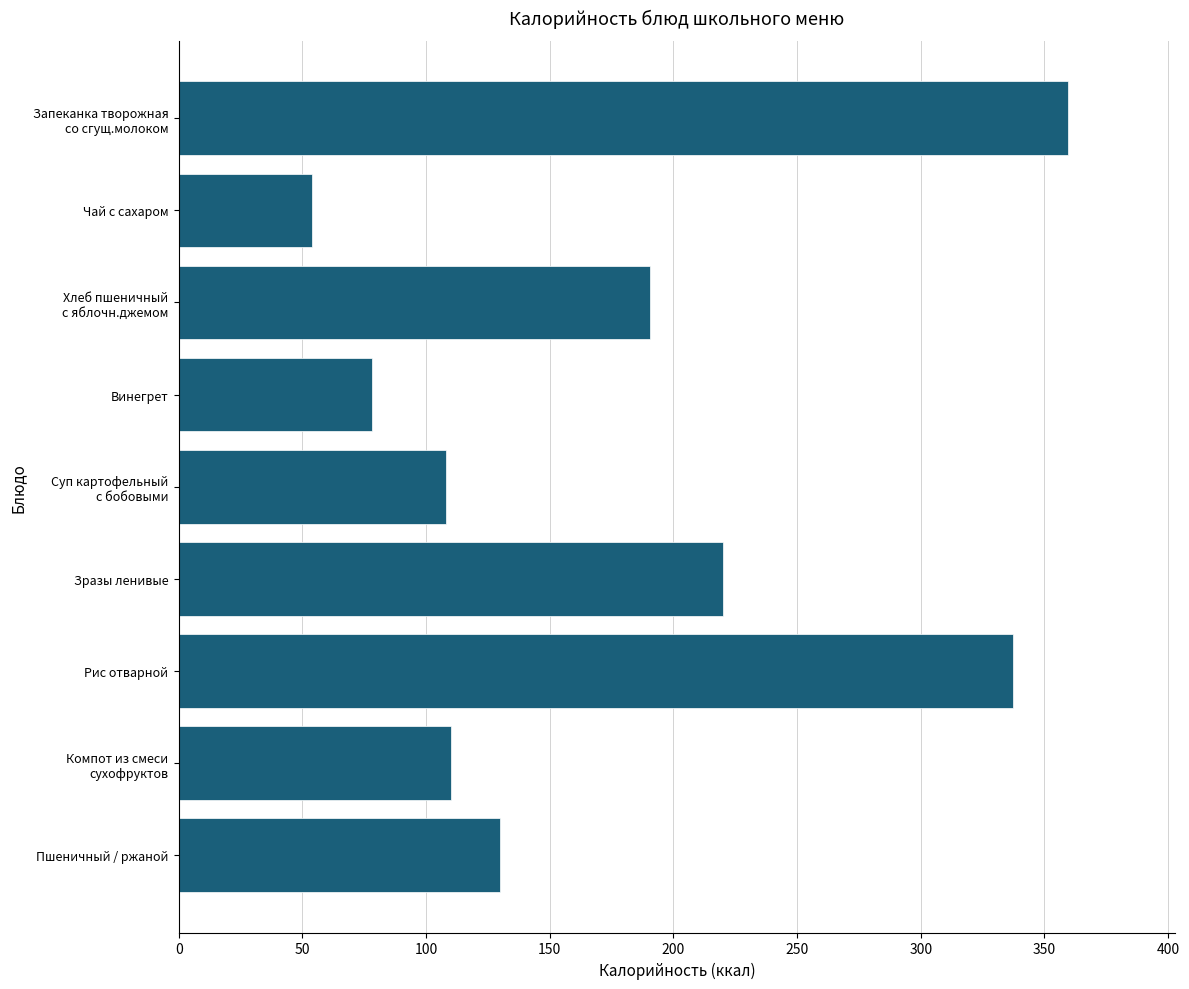

The value at Винегрет is 78.0. True or false?

True